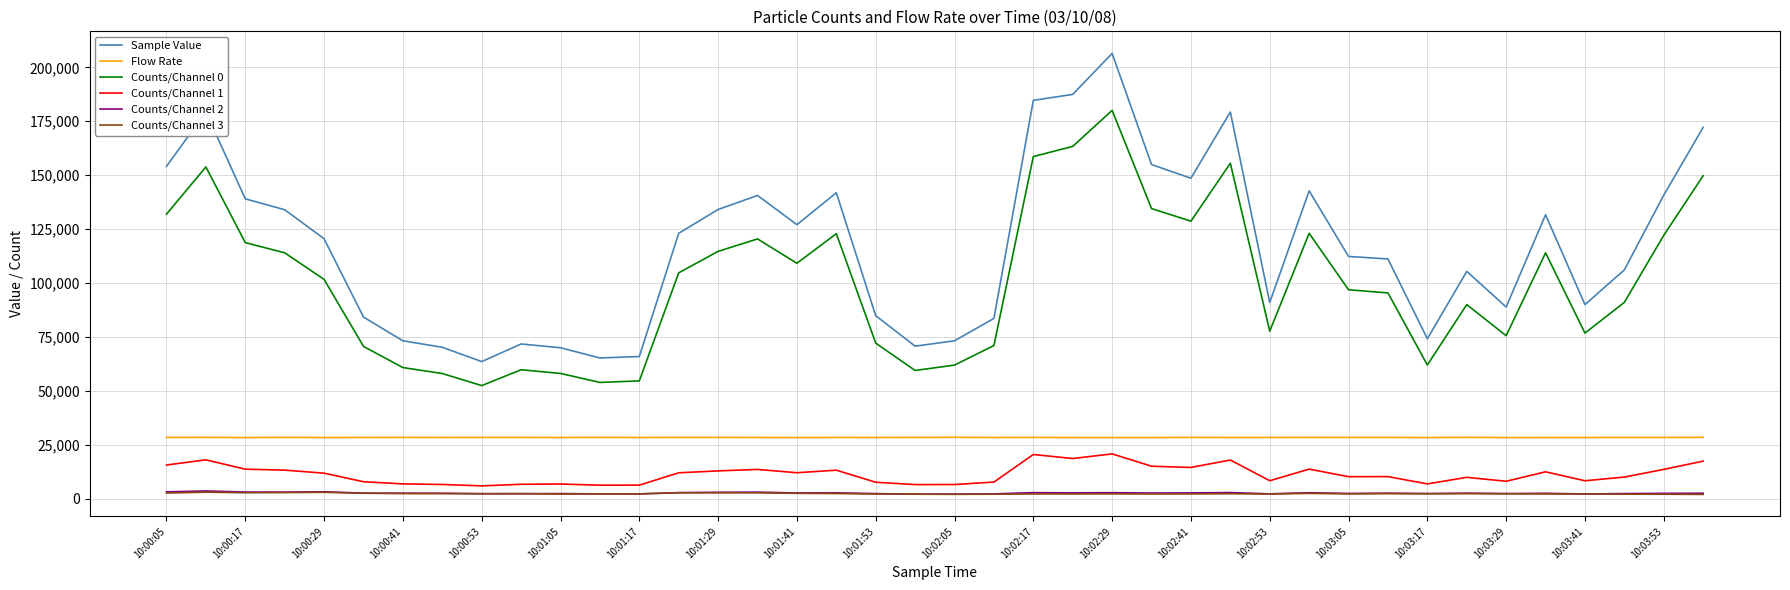

What is the average value of the Counts/Channel 1 series?

11283.5